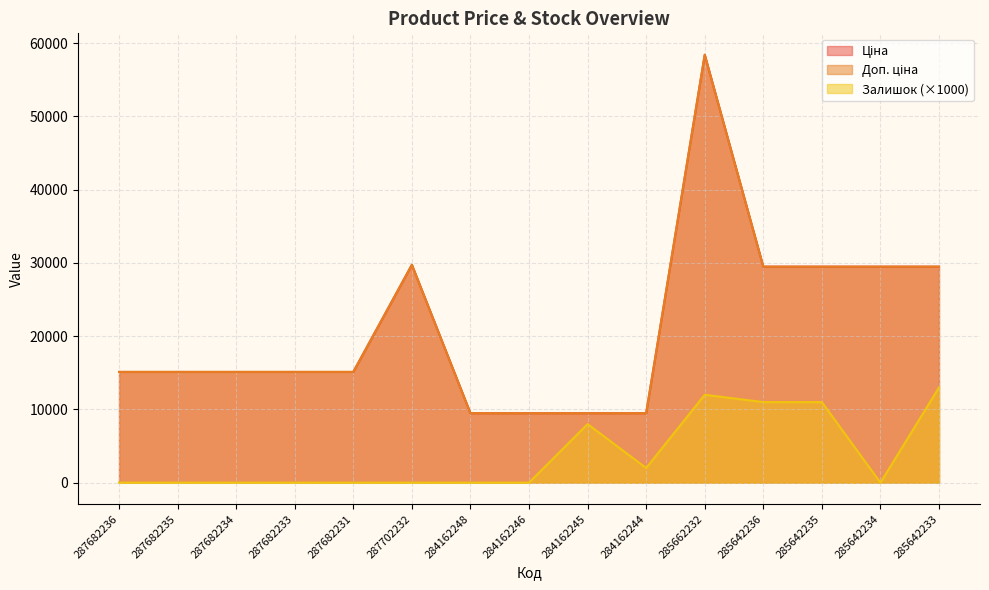

Reading left to right, extract all data points from this chart.

Ціна: 287682236=15120.0	287682235=15120.0	287682234=15120.0	287682233=15120.0	287682231=15120.0	287702232=29747.2	284162248=9480.1	284162246=9480.1	284162245=9480.1	284162244=9480.1	285662232=58426.5	285642236=29491.5	285642235=29491.5	285642234=29491.5	285642233=29491.5
Доп. ціна: 287682236=15120.0	287682235=15120.0	287682234=15120.0	287682233=15120.0	287682231=15120.0	287702232=29747.2	284162248=9480.1	284162246=9480.1	284162245=9480.1	284162244=9480.1	285662232=58426.5	285642236=29491.5	285642235=29491.5	285642234=29491.5	285642233=29491.5
Залишок: 287682236=0.0	287682235=0.0	287682234=0.0	287682233=0.0	287682231=0.0	287702232=0.0	284162248=0.0	284162246=0.0	284162245=8000.0	284162244=2000.0	285662232=12000.0	285642236=11000.0	285642235=11000.0	285642234=0.0	285642233=13000.0